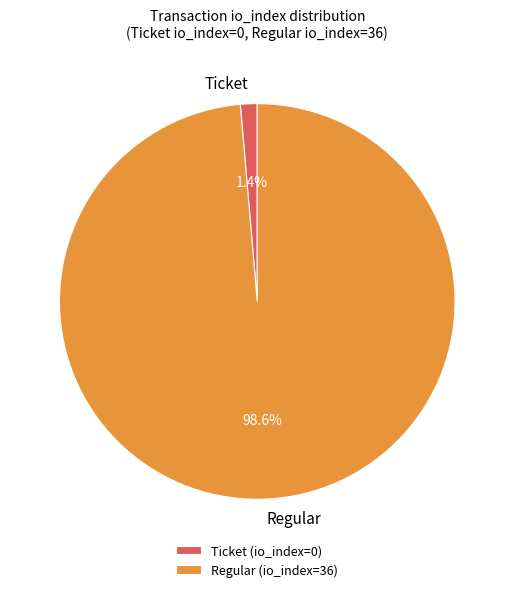

Which has a higher value, Ticket or Regular?

Regular